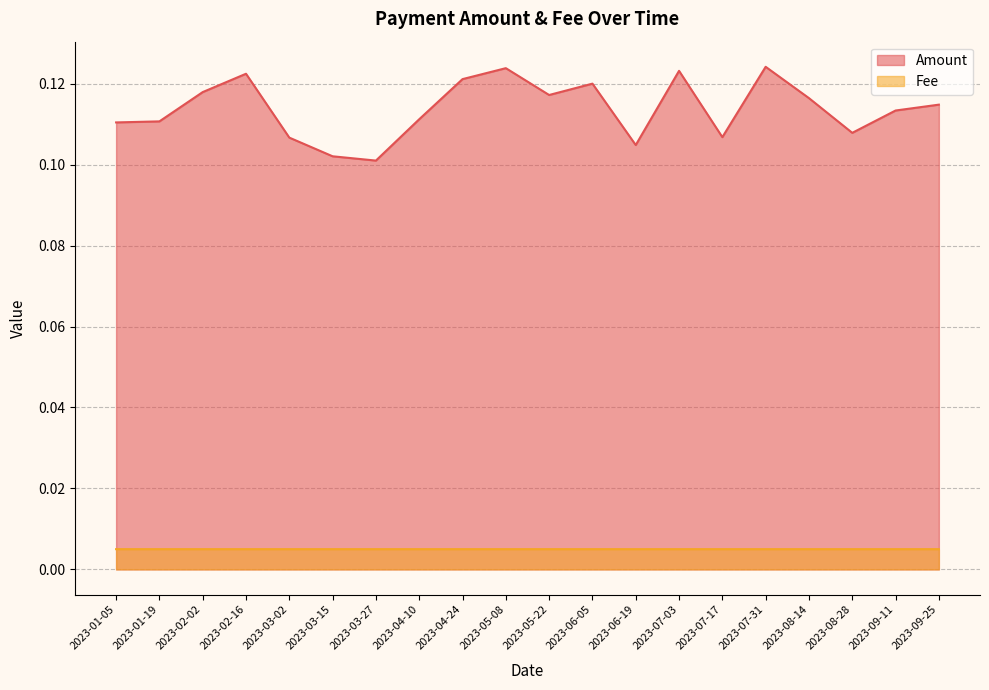

True or false: Amount and Fee cross at least once.

False